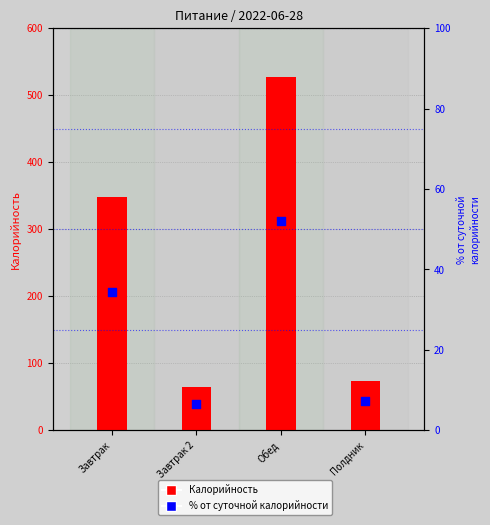

Which series reaches the maximum Y coordinate?

Калорийность